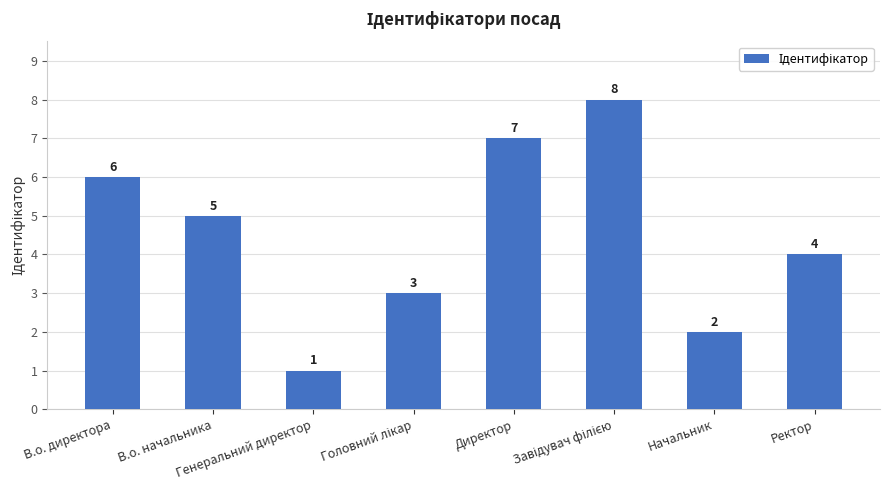

What is the greatest value displayed?

8